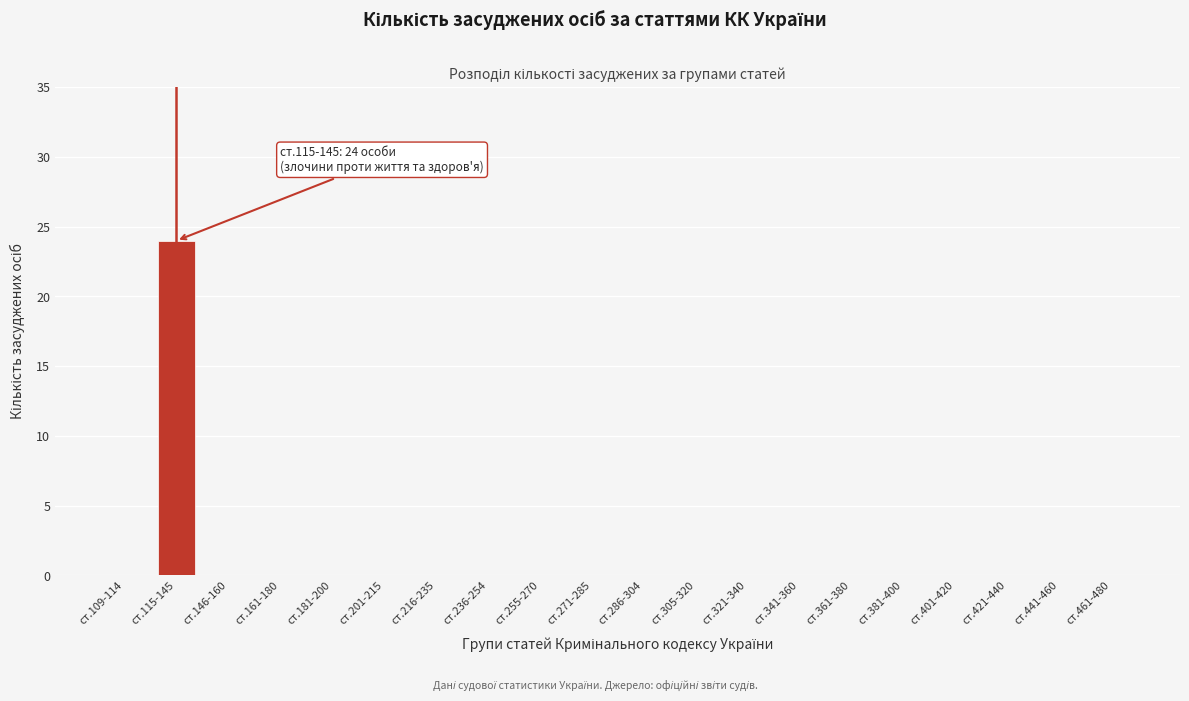

Reading left to right, list all the values displayed in this chart.

ст.109-114=0	ст.115-145=24	ст.146-160=0	ст.161-180=0	ст.181-200=0	ст.201-215=0	ст.216-235=0	ст.236-254=0	ст.255-270=0	ст.271-285=0	ст.286-304=0	ст.305-320=0	ст.321-340=0	ст.341-360=0	ст.361-380=0	ст.381-400=0	ст.401-420=0	ст.421-440=0	ст.441-460=0	ст.461-480=0